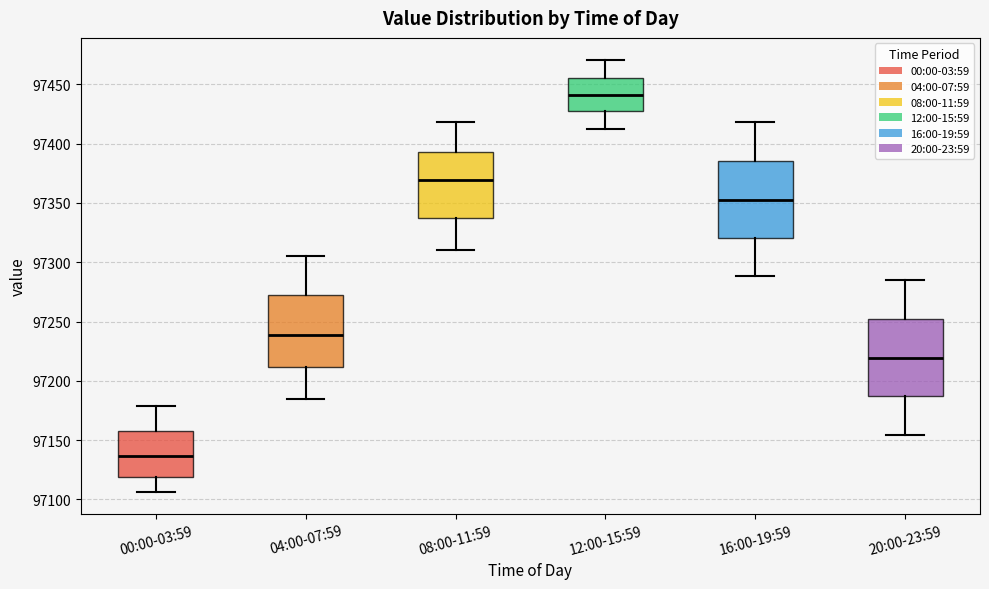

Which box's median line is the lowest?

00:00-03:59